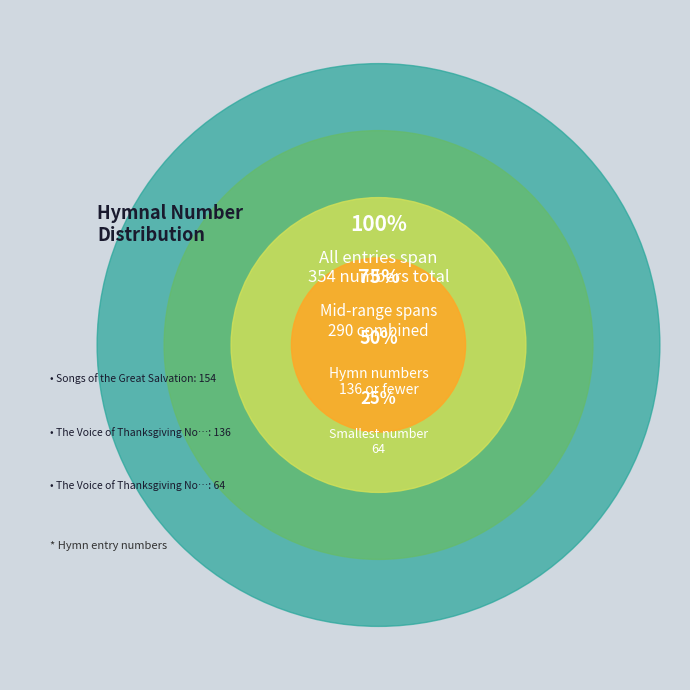

True or false: The Voice of Thanksgiving No. 4 accounts for 9% of the total.

False